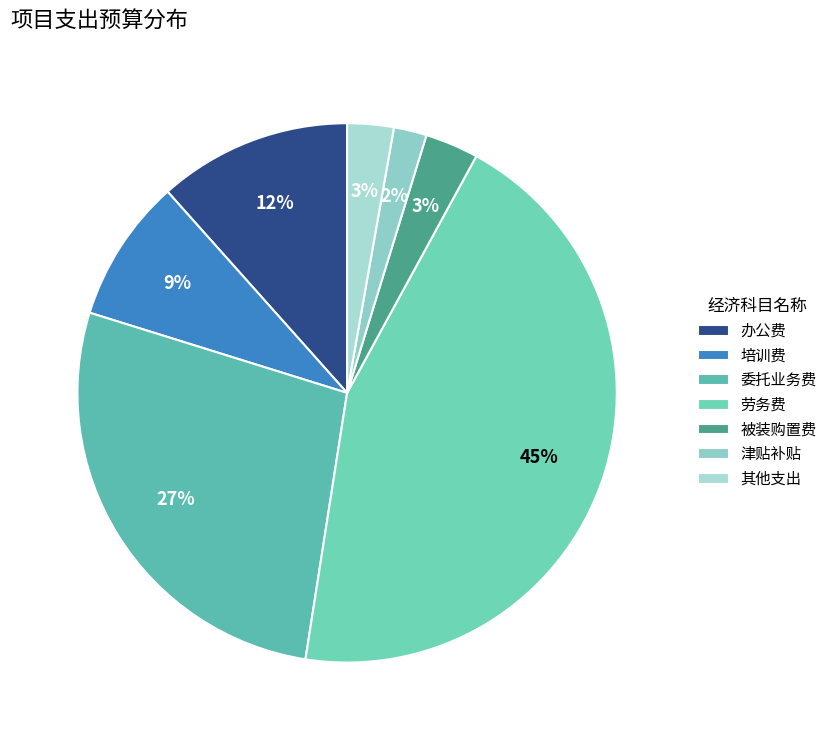

Combined, do 其他支出 and 办公费 account for over 50%?

No